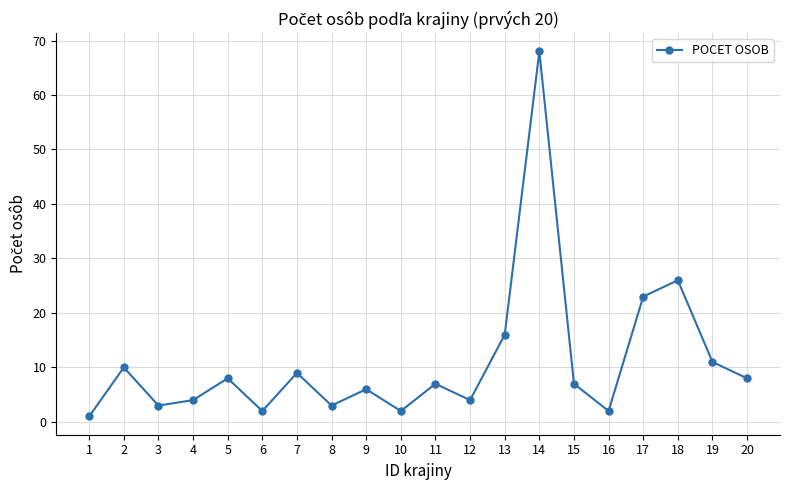

Which has a higher value, 16 or 13?

13